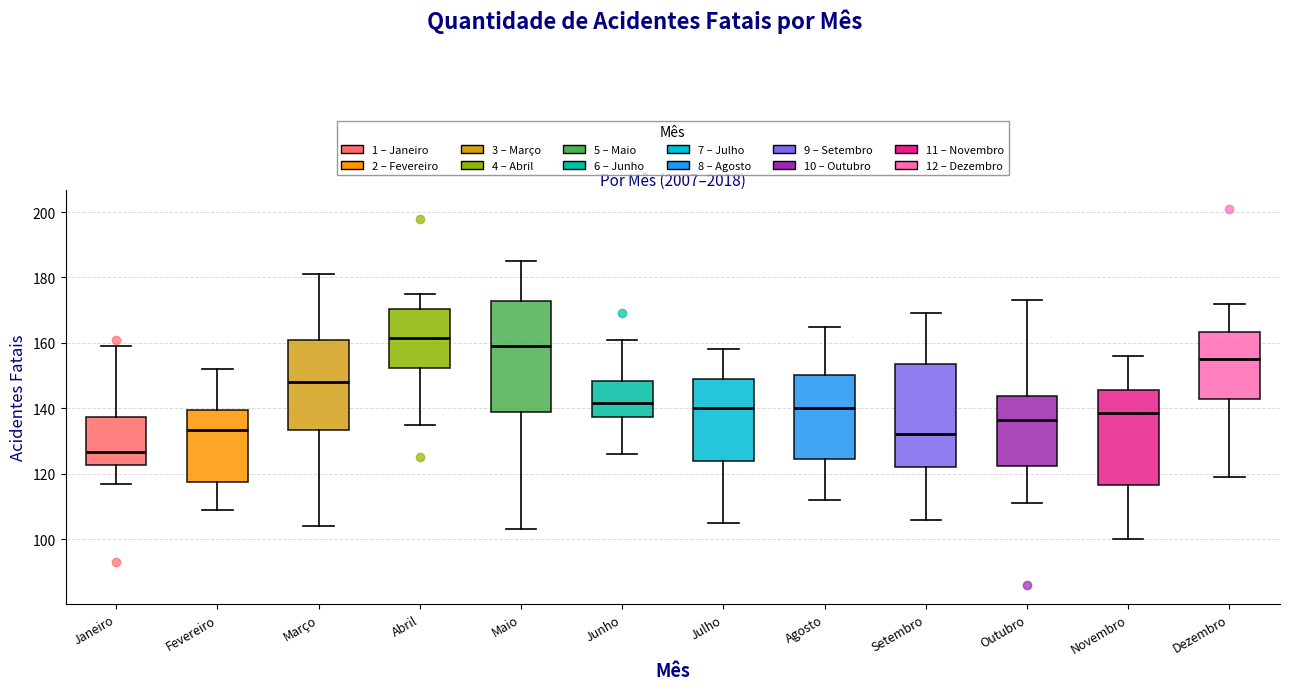

Where does the median line of the box for Novembro sit on the y-axis? The values are not printed on the chart, so give them approximately, as read against the axis.

138